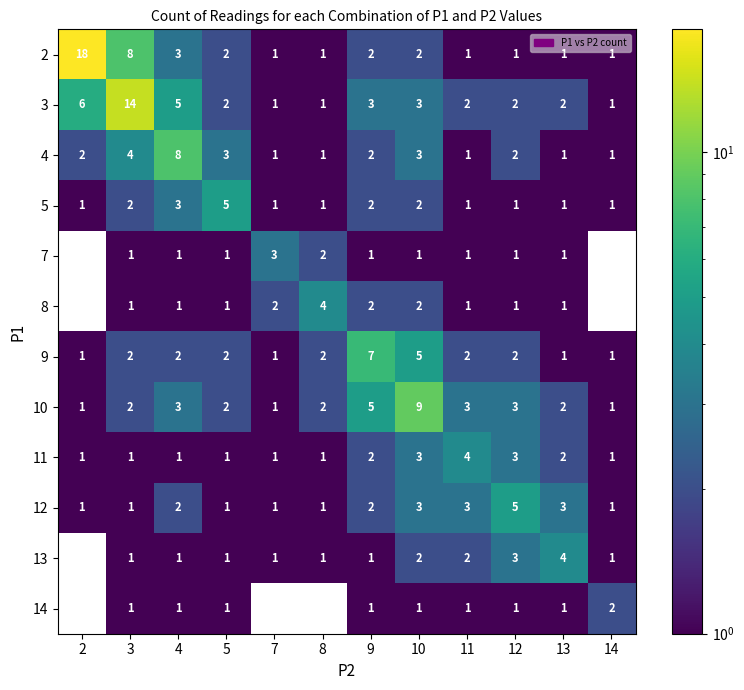

Count the number of categories in the chart.

12